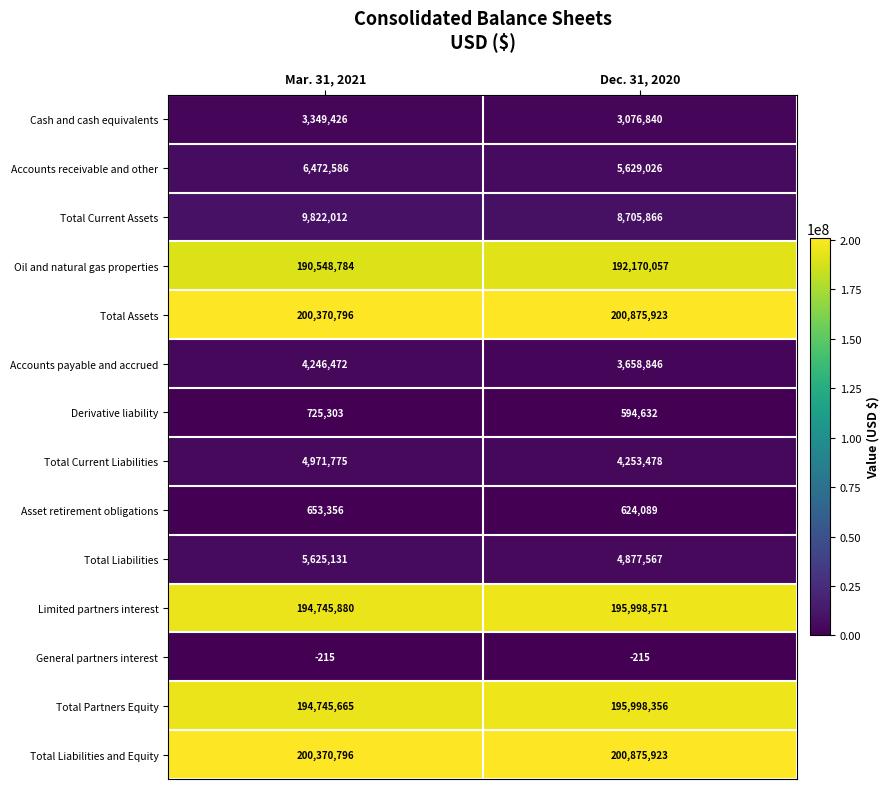

Reading right to left, transcribe all the data shown in this chart.

Cash and cash equivalents: 3076840	3349426
Accounts receivable and other: 5629026	6472586
Total Current Assets: 8705866	9822012
Oil and natural gas properties: 192170057	190548784
Total Assets: 200875923	200370796
Accounts payable and accrued: 3658846	4246472
Derivative liability: 594632	725303
Total Current Liabilities: 4253478	4971775
Asset retirement obligations: 624089	653356
Total Liabilities: 4877567	5625131
Limited partners interest: 195998571	194745880
General partners interest: -215	-215
Total Partners Equity: 195998356	194745665
Total Liabilities and Equity: 200875923	200370796